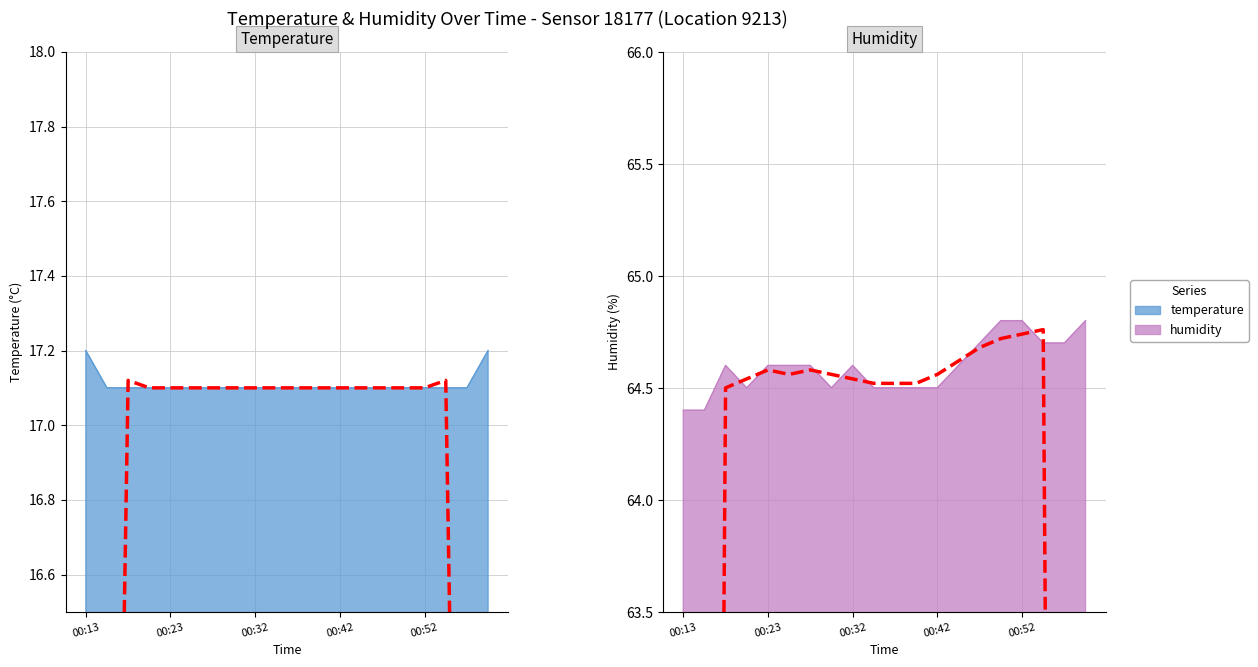

What is the approximate value of humidity at 00:13?

64.4